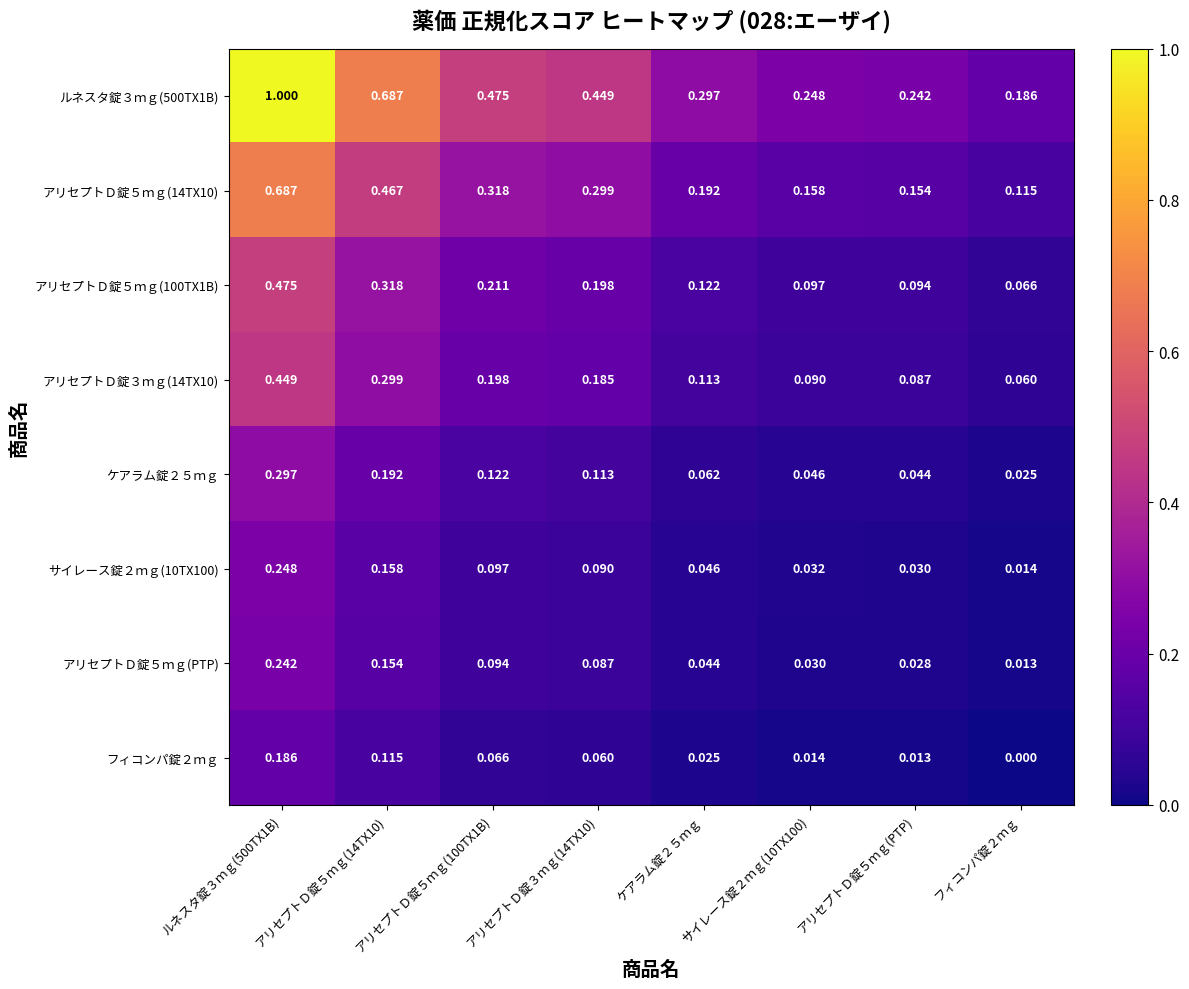

Is the value of ルネスタ錠３ｍｇ(500TX1B) at ルネスタ錠３ｍｇ(500TX1B) greater than the value of ケアラム錠２５ｍｇ at サイレース錠２ｍｇ(10TX100)?

Yes